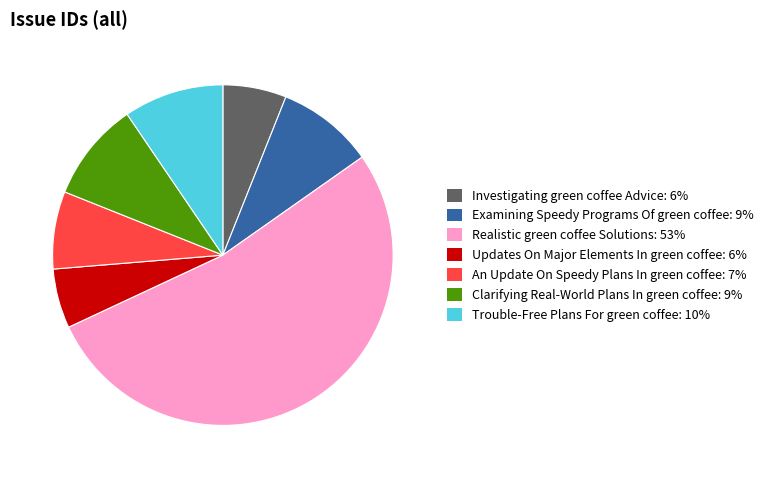

Which slice is the largest?

Realistic green coffee Solutions